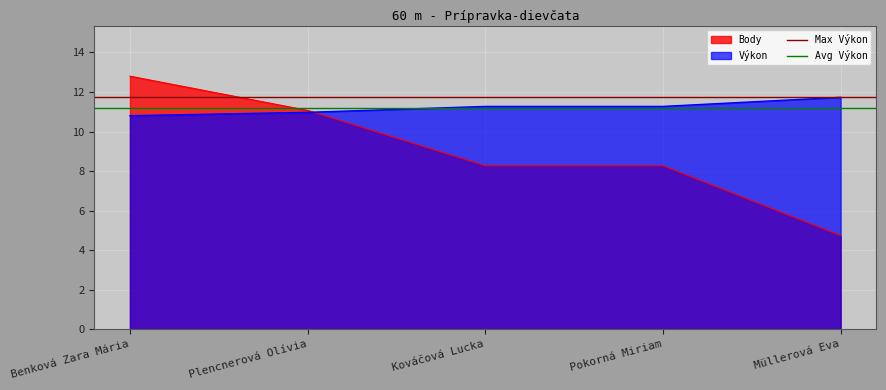

The value of Max Výkon at Plencnerová Olívia is 21.0. True or false?

False